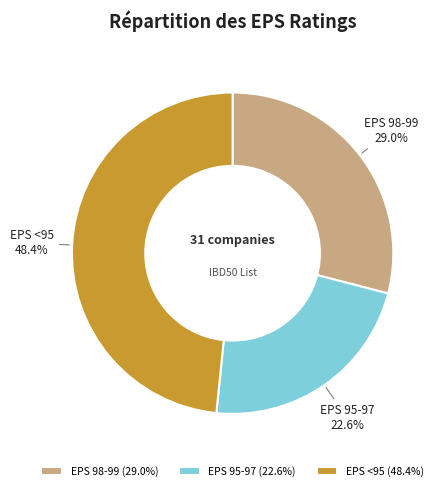

Rank the categories by value from lowest to highest.

EPS 95-97 (22.6%), EPS 98-99 (29.0%), EPS <95 (48.4%)